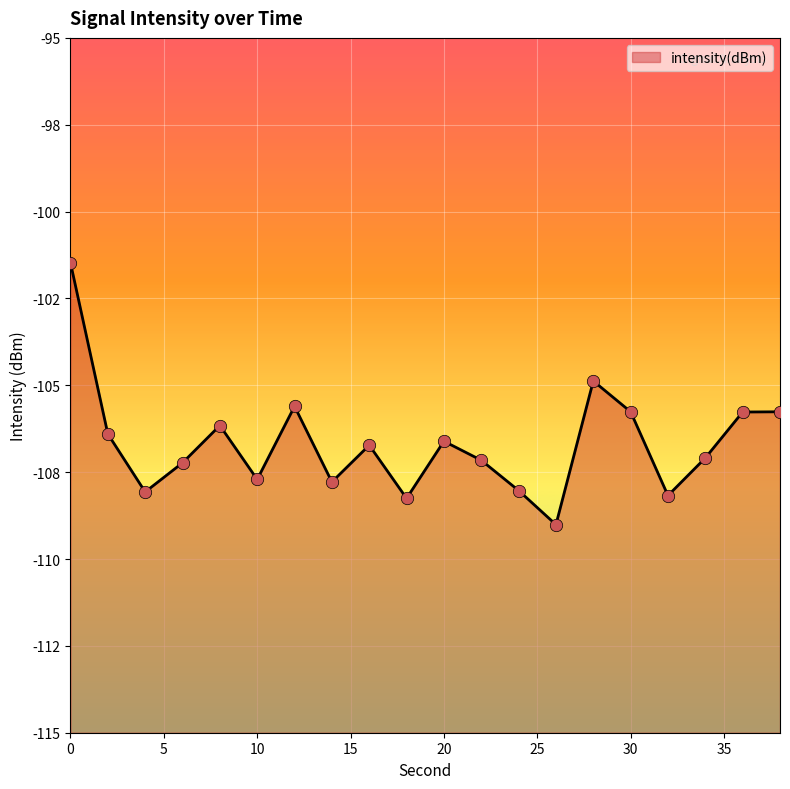

What is the change in value from 10 to 24?

-0.3